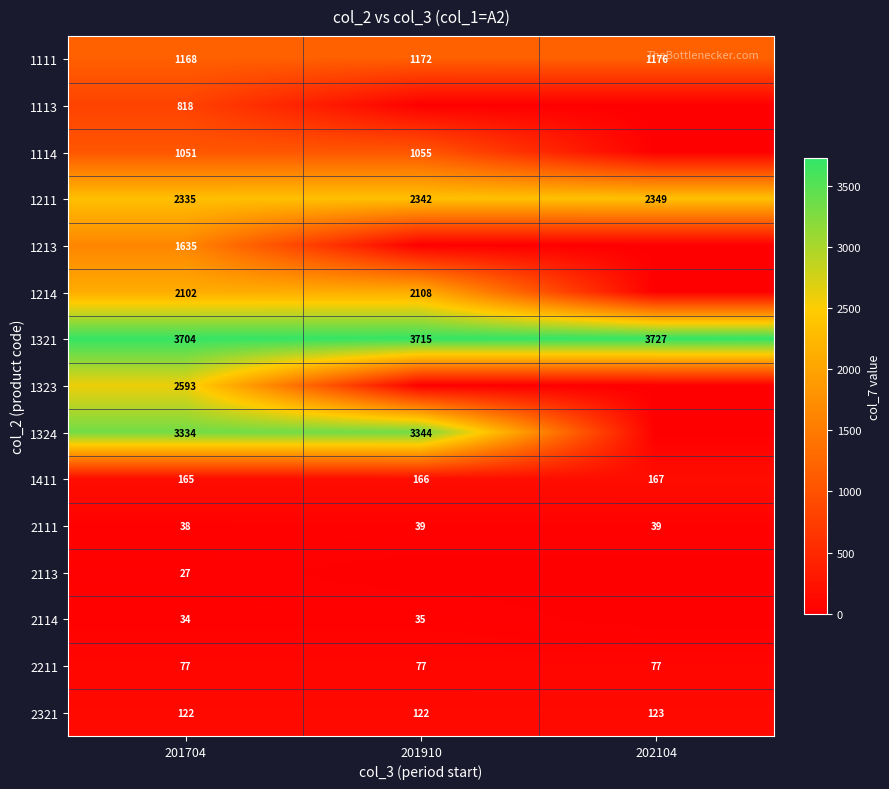

What is the approximate value of 1111 at 201910?

1172